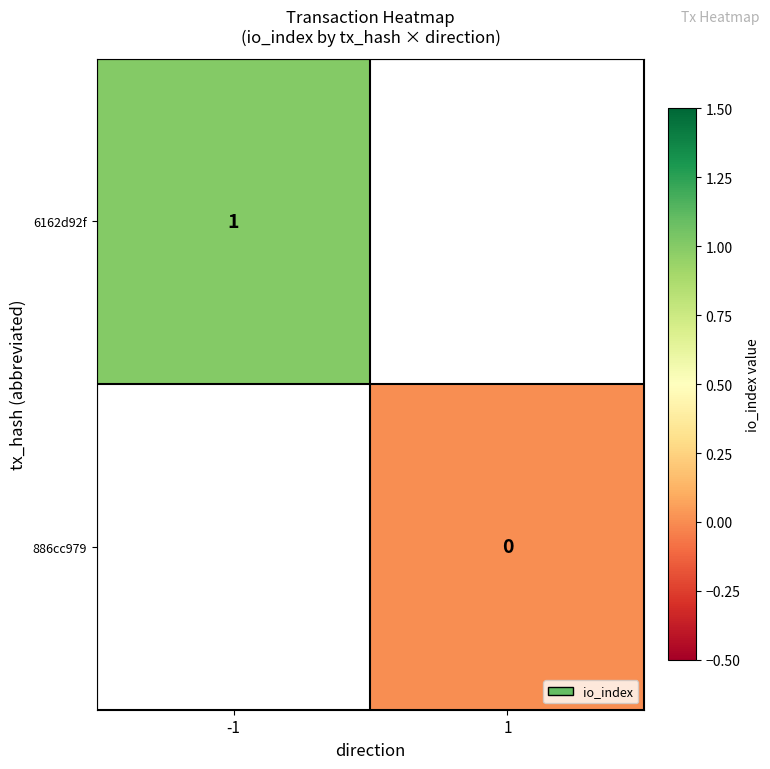

True or false: 6162d92f has a value of 0 at -1.

False